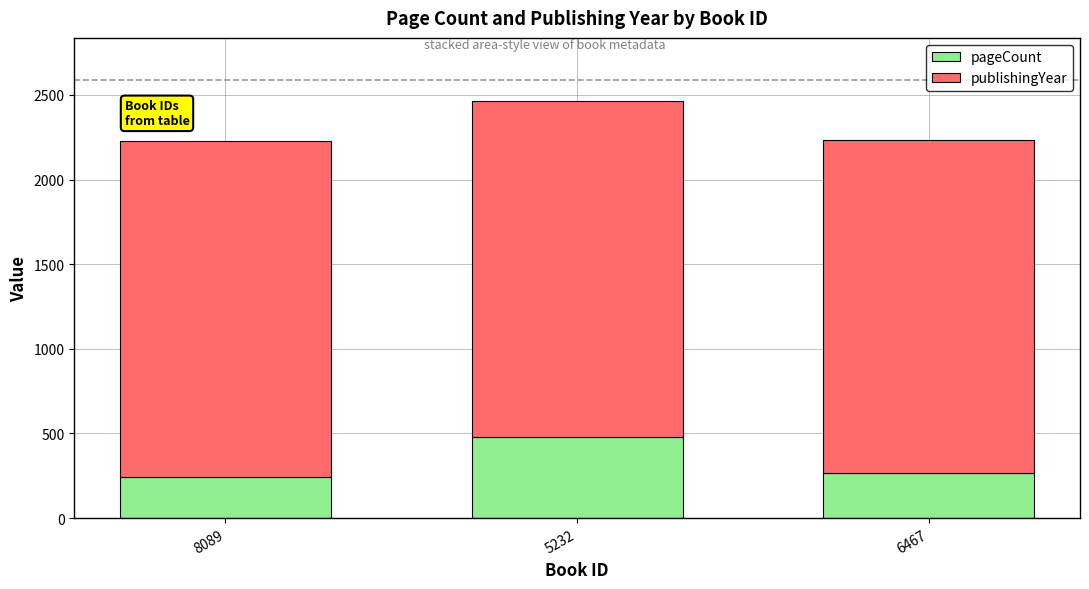

Reading right to left, list the values for the pageCount series.

264	482	244